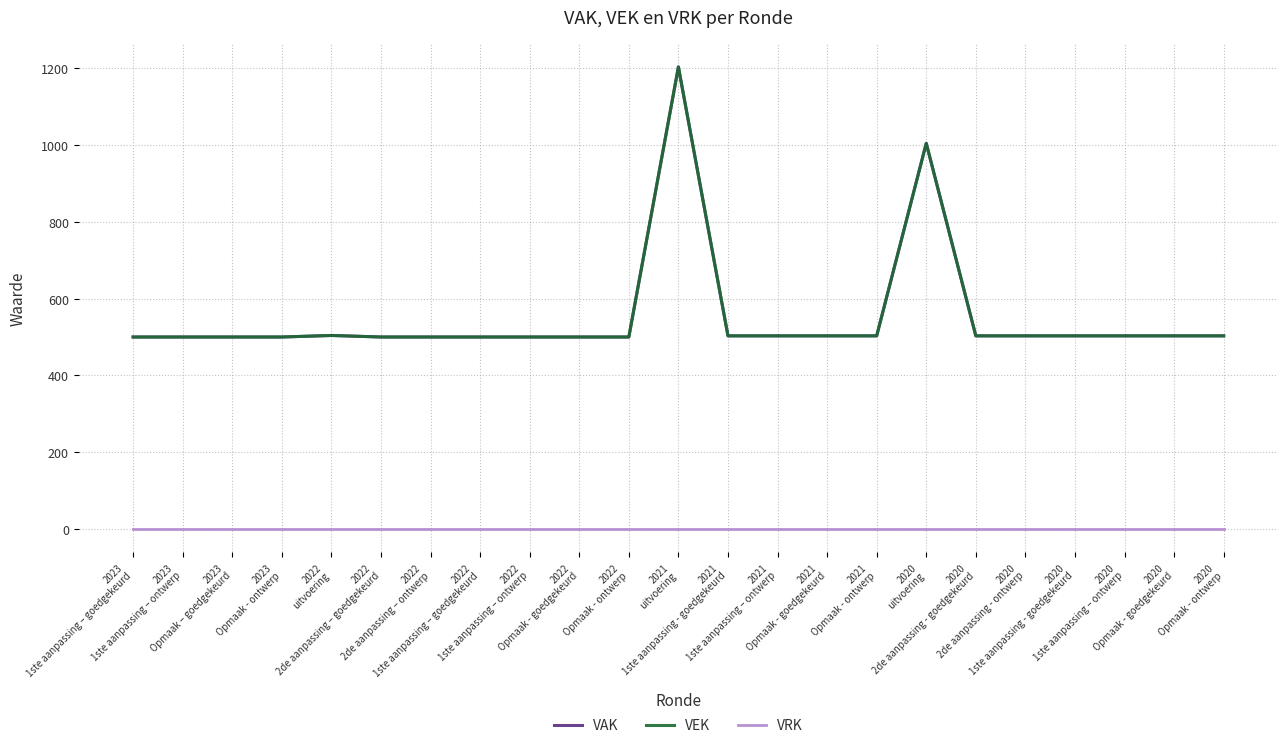

The value of VEK at 2022
Opmaak - goedgekeurd is 160. True or false?

False